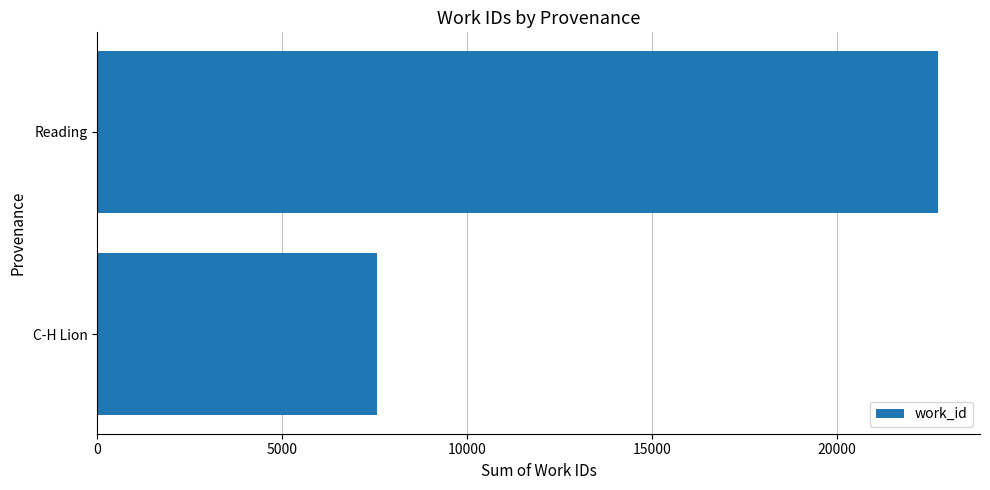

How many bars are there in total?

2